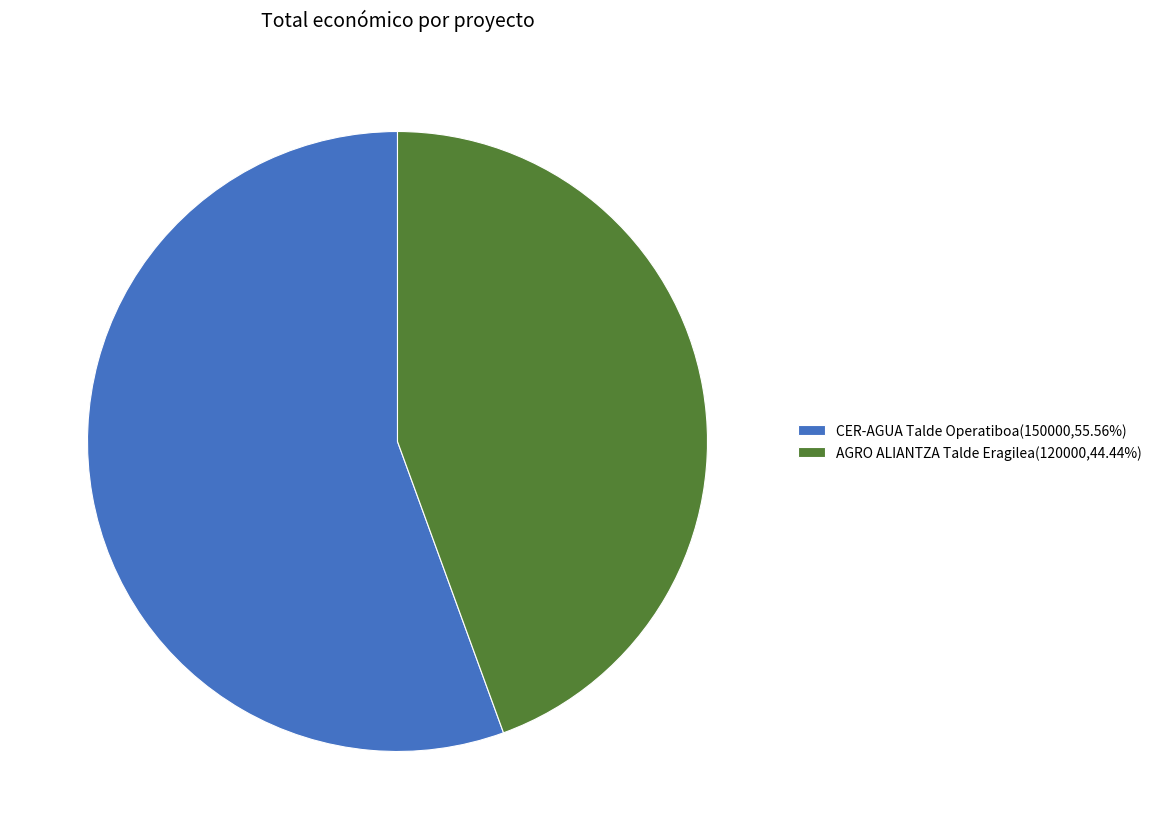

Is there any slice that represents more than half of the pie?

Yes